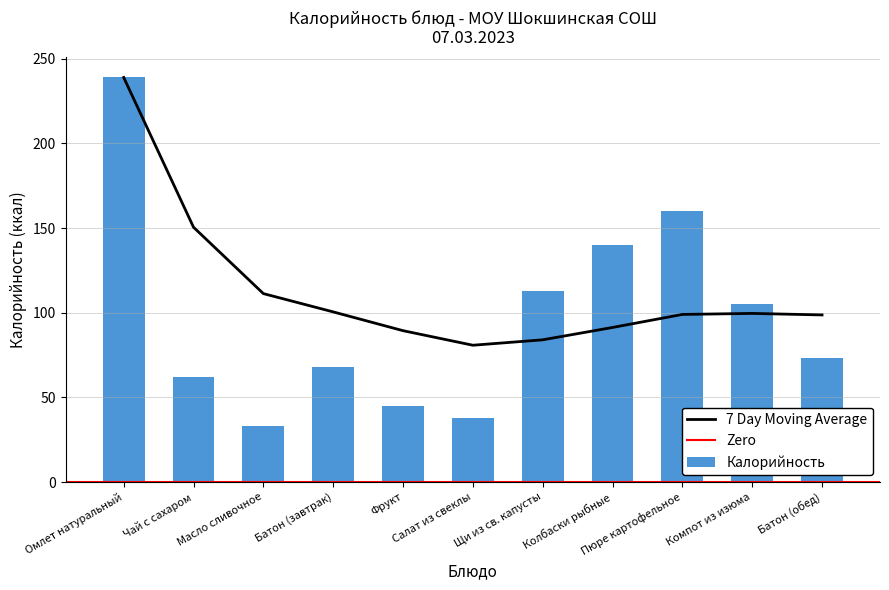

What is the label of the 11th bar from the left?

Батон (обед)